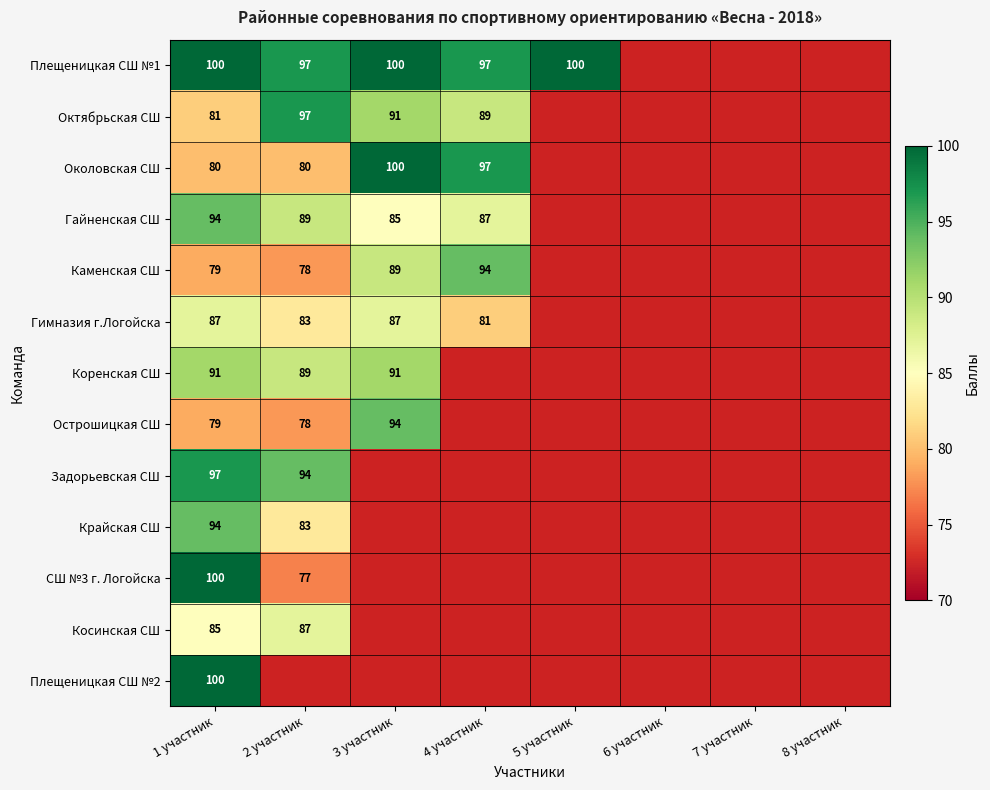

True or false: Острошицкая СШ has a value of 47.9 at 1 участник.

False